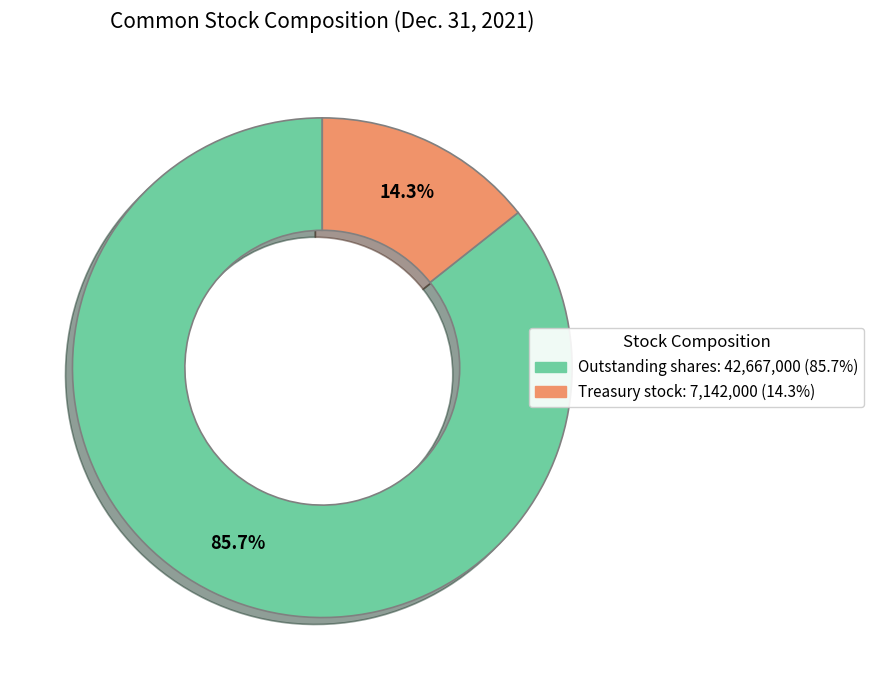

Does any single category account for the majority?

Yes